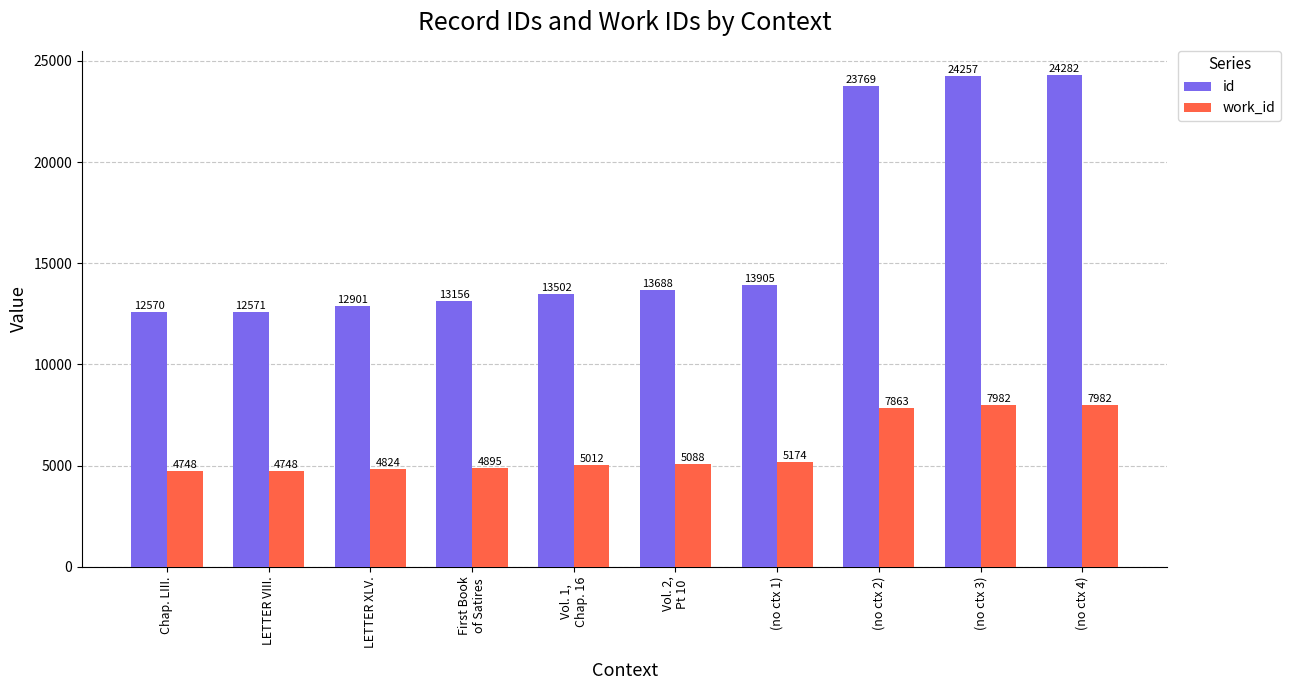

Are the bars grouped side by side (vs. stacked)?

Yes